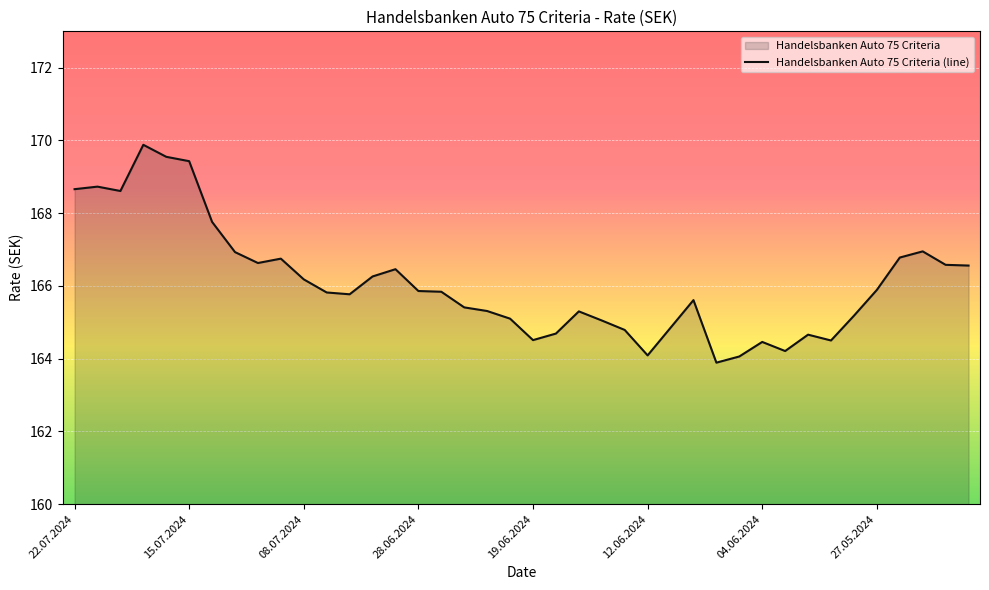

What is the difference between the maximum and minimum values?

6.0